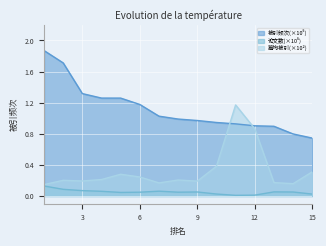

What is the difference between the highest and lowest values at 5?

1.2